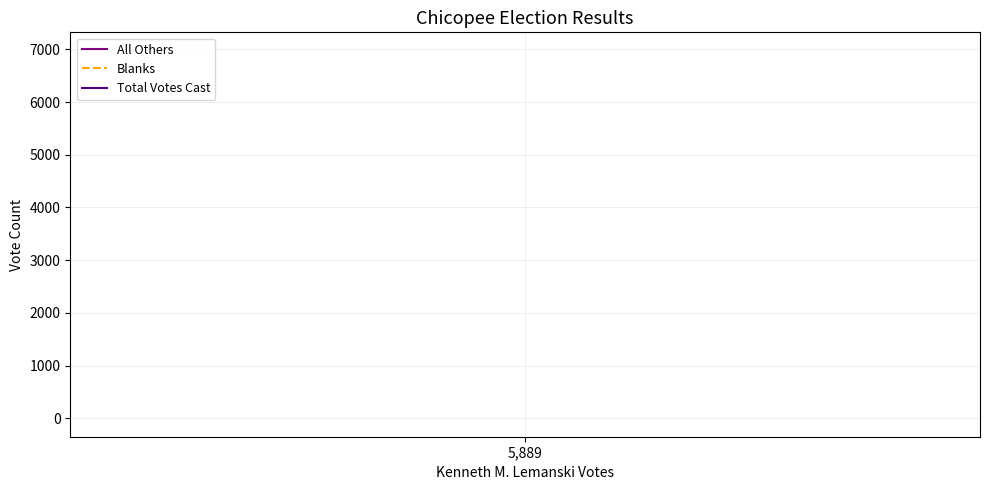

The value of Total Votes Cast at 5,889 is 10562. True or false?

False